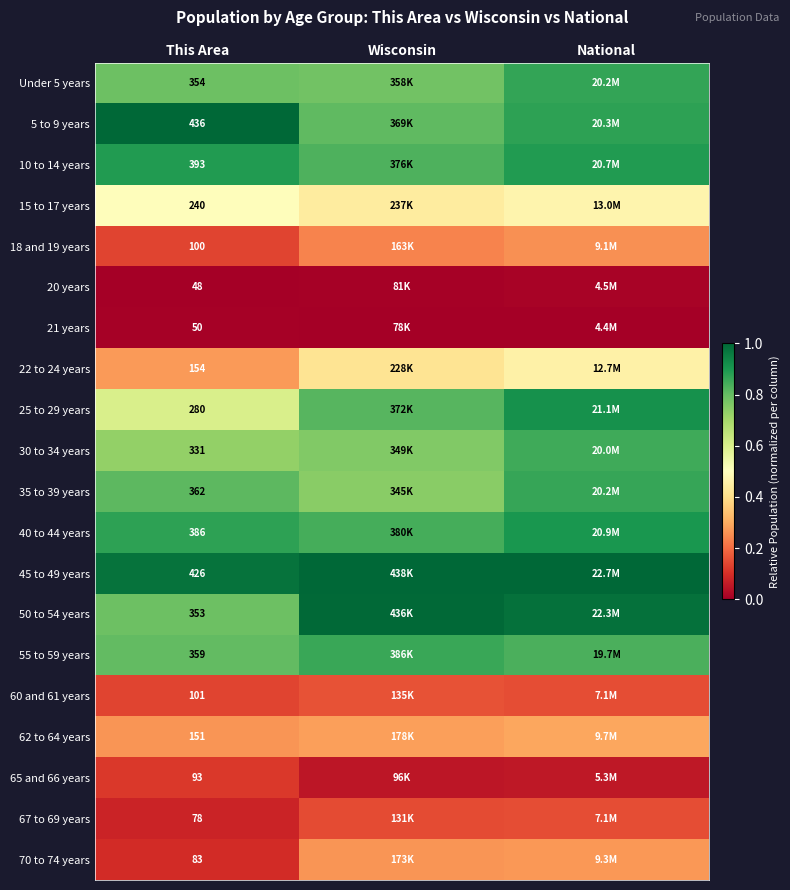

Is the value of 25 to 29 years at This Area greater than the value of 70 to 74 years at This Area?

Yes